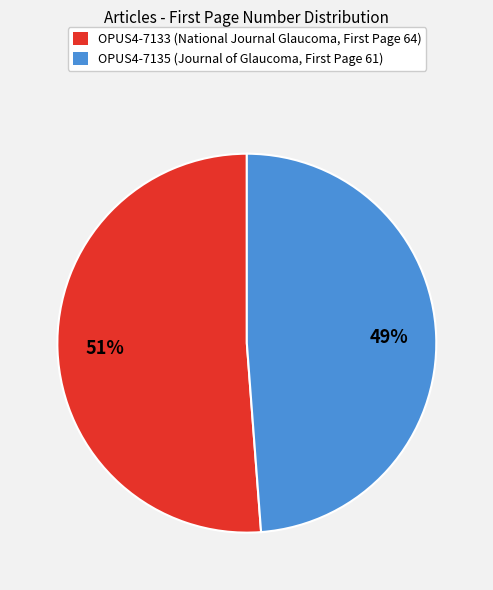

True or false: OPUS4-7135 accounts for 38% of the total.

False